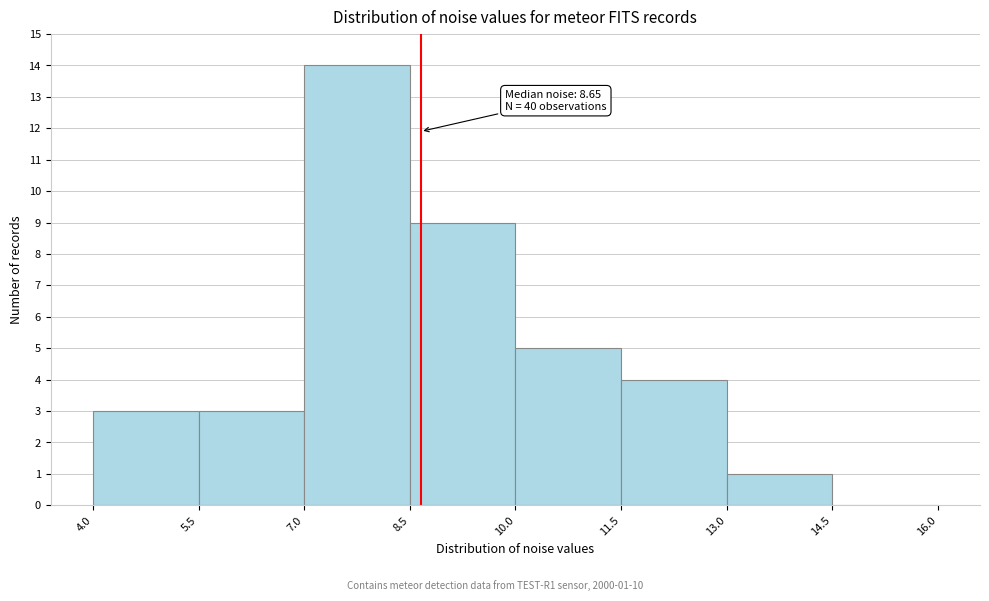

Over which range of the x-axis is the bar tallest?

7.0 to 8.5